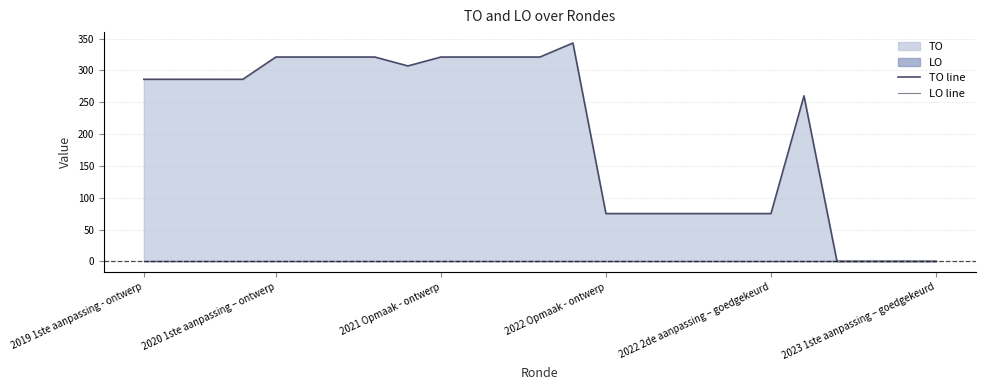

True or false: TO line and LO line intersect in this chart.

False